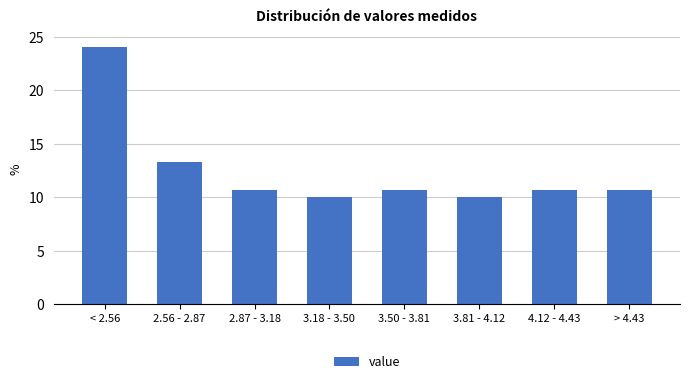

Reading left to right, extract all data points from this chart.

24.0	13.3	10.7	10.0	10.7	10.0	10.7	10.7